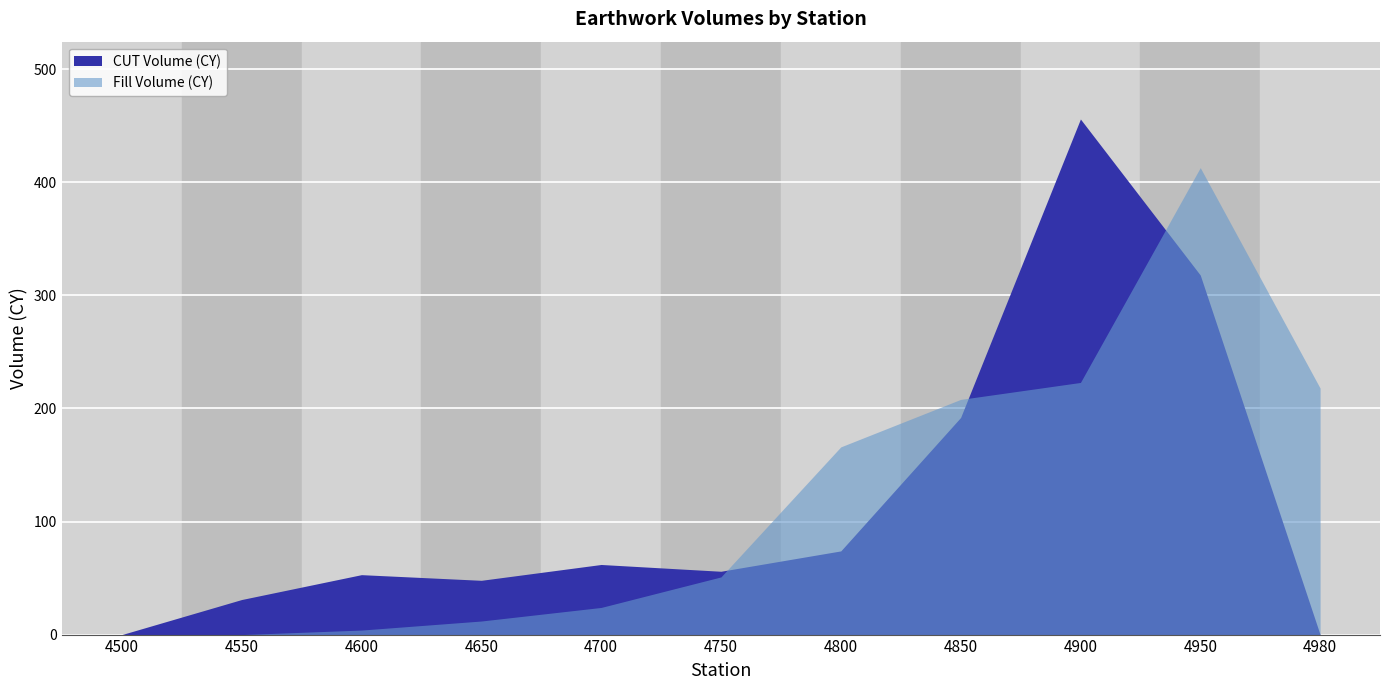

Is the value of CUT Volume (CY) at 4600 greater than the value of Fill Volume (CY) at 4650?

Yes